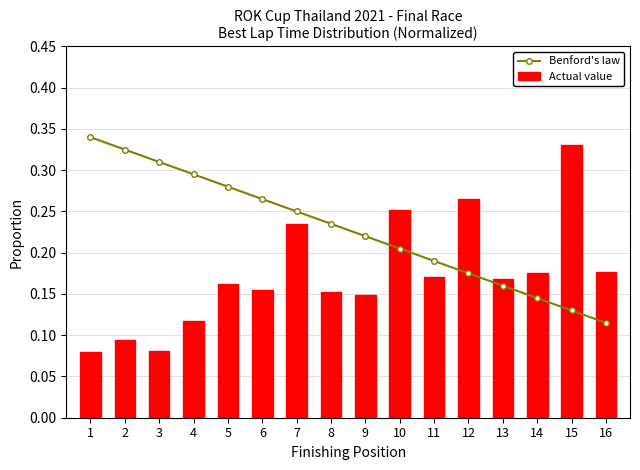

How many groups of bars are there?

16